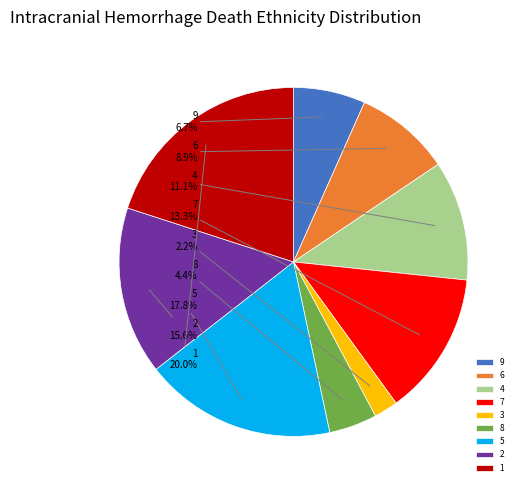

Which slice is the smallest?

3